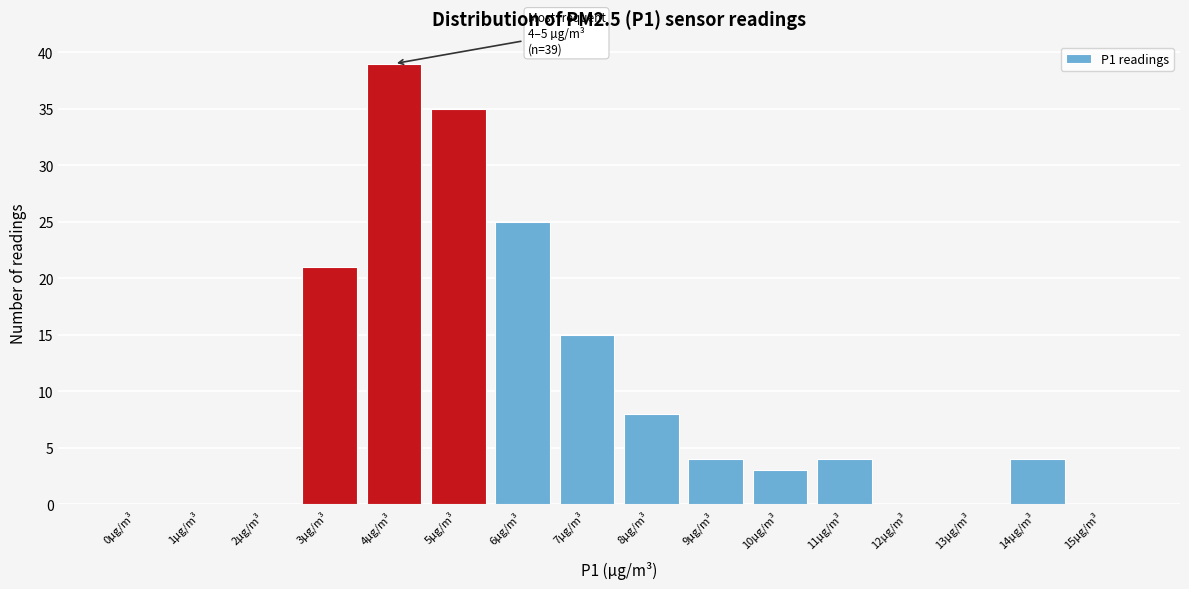

Reading left to right, transcribe all the data shown in this chart.

0µg/m³=0	1µg/m³=0	2µg/m³=0	3µg/m³=21	4µg/m³=39	5µg/m³=35	6µg/m³=25	7µg/m³=15	8µg/m³=8	9µg/m³=4	10µg/m³=3	11µg/m³=4	12µg/m³=0	13µg/m³=0	14µg/m³=4	15µg/m³=0